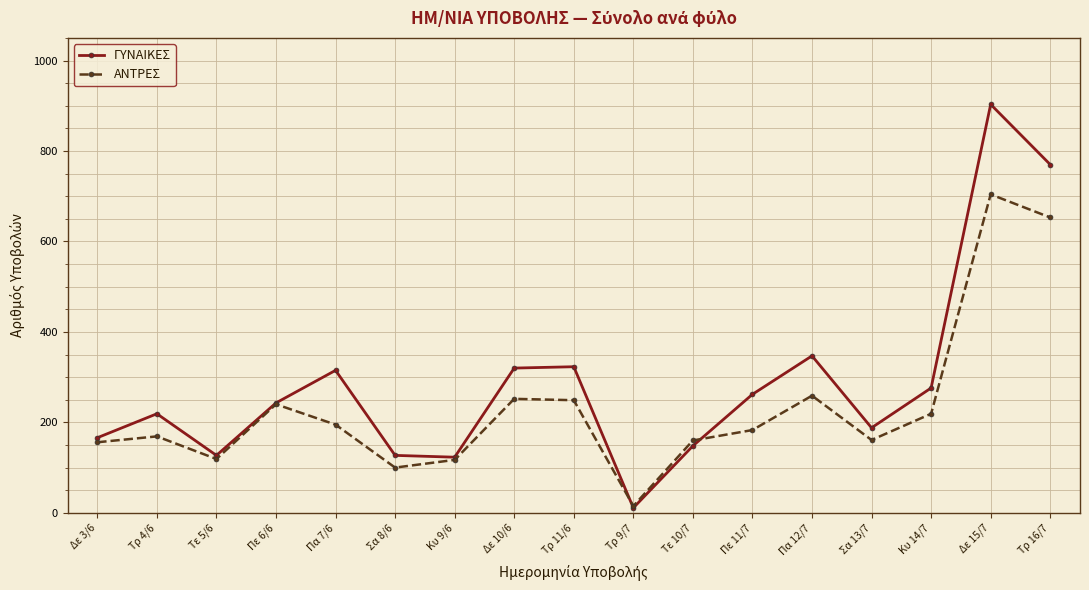

What is the label of the 6th point from the right?

Πε 11/7